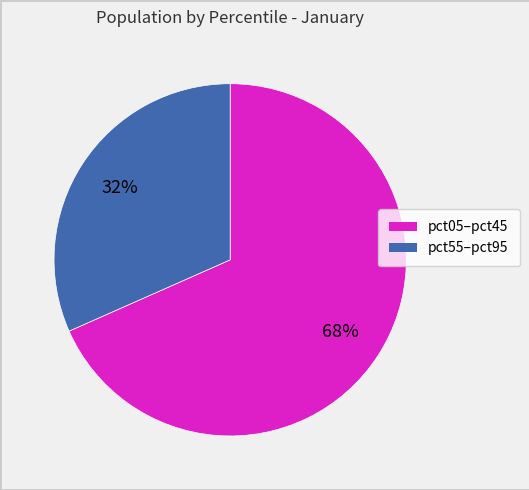

Is there any slice that represents more than half of the pie?

Yes